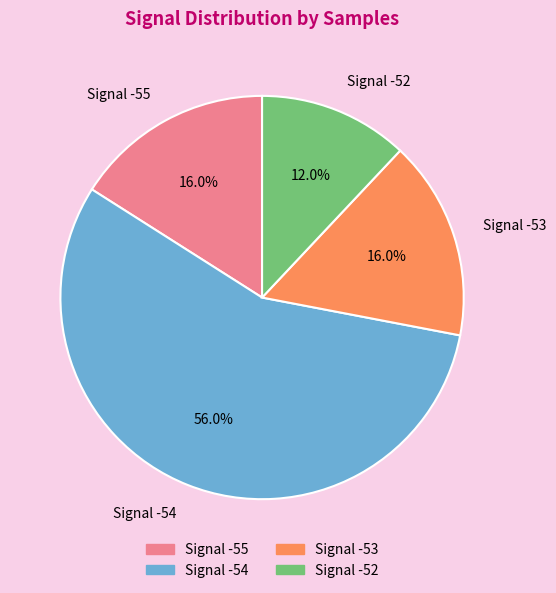

Is there a majority slice in this chart?

Yes